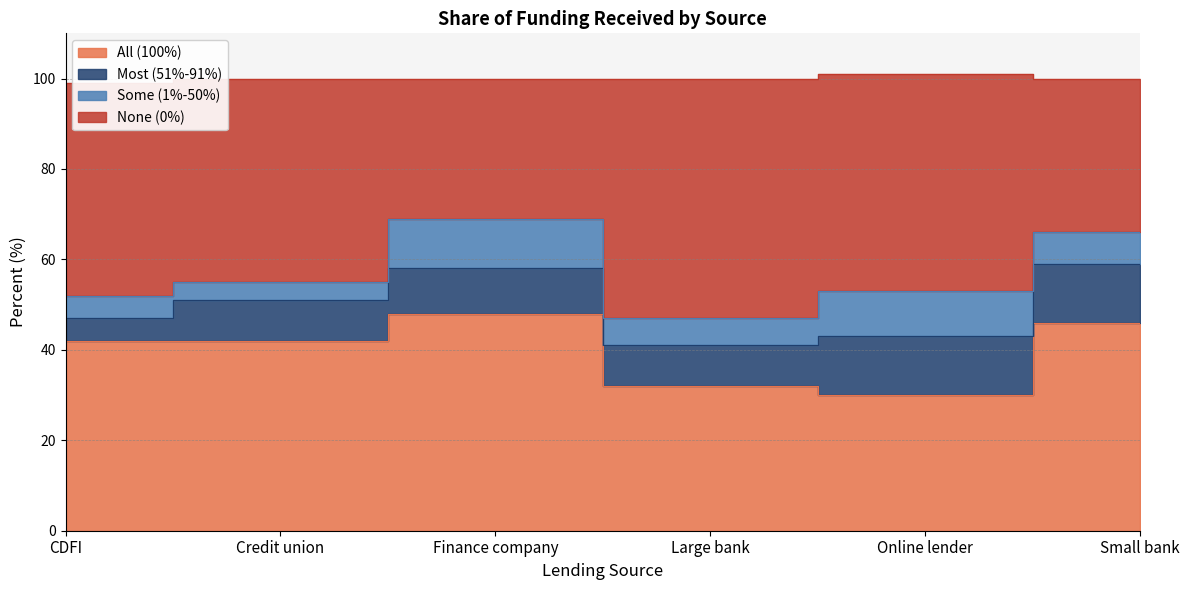

At which label does All (100%) reach its peak?

Finance company